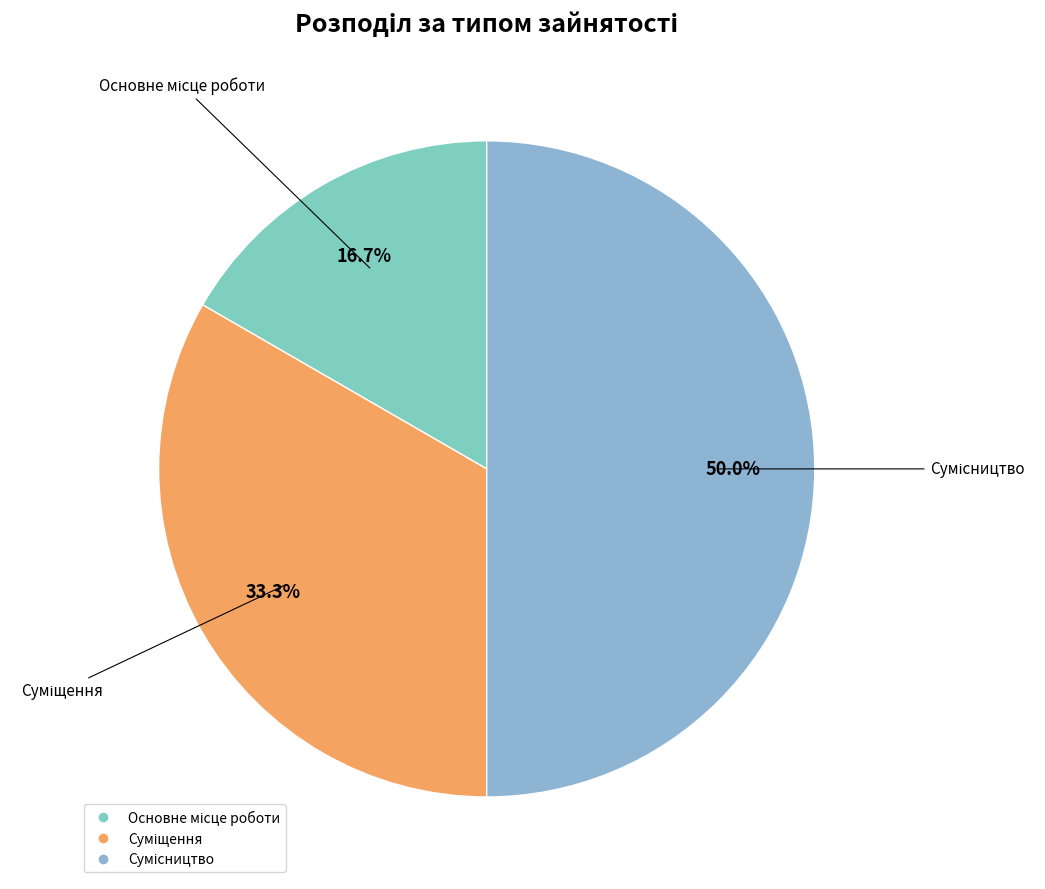

Rank the categories by value from highest to lowest.

Сумісництво, Суміщення, Основне місце роботи